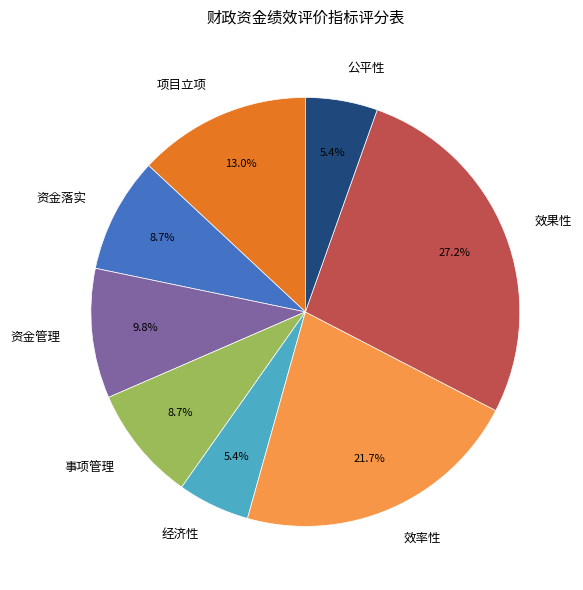

Is it true that 效果性 is 27% of the pie?

True